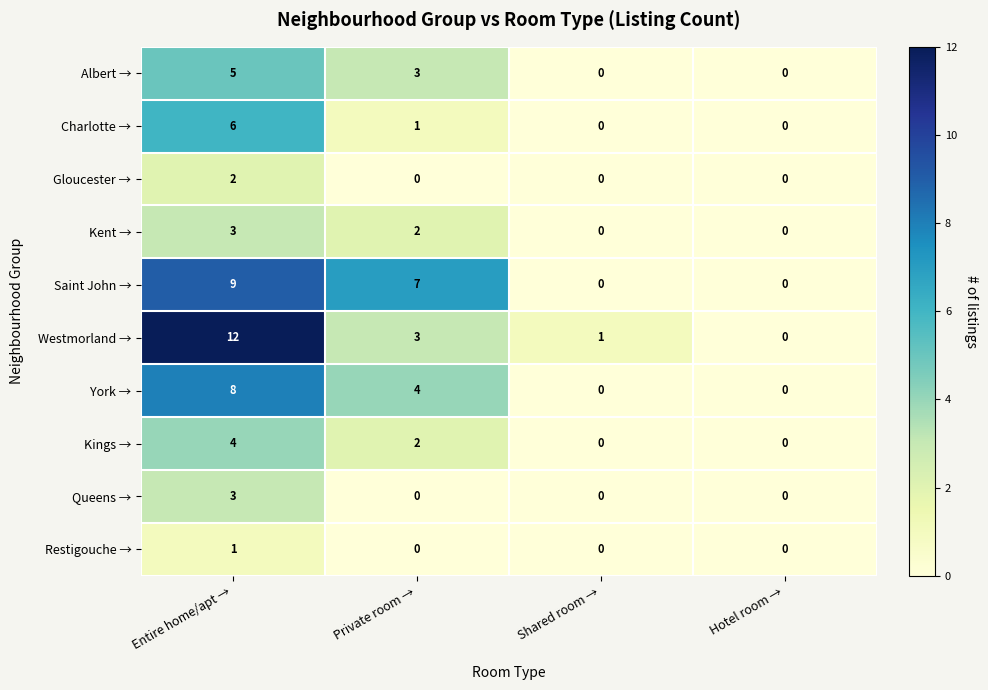

What is the maximum value shown in the chart?

12